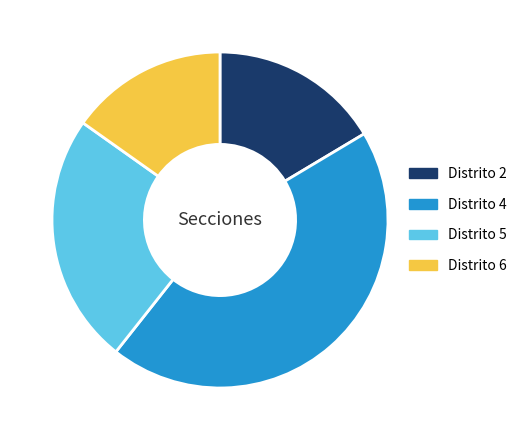

How many slices are in this pie chart?

4